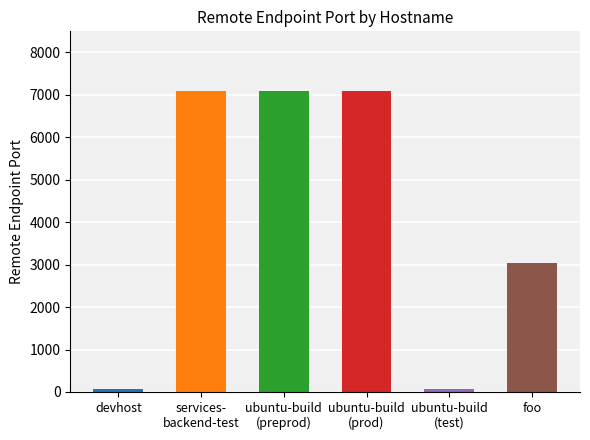

What is the label of the 1st bar from the right?

foo